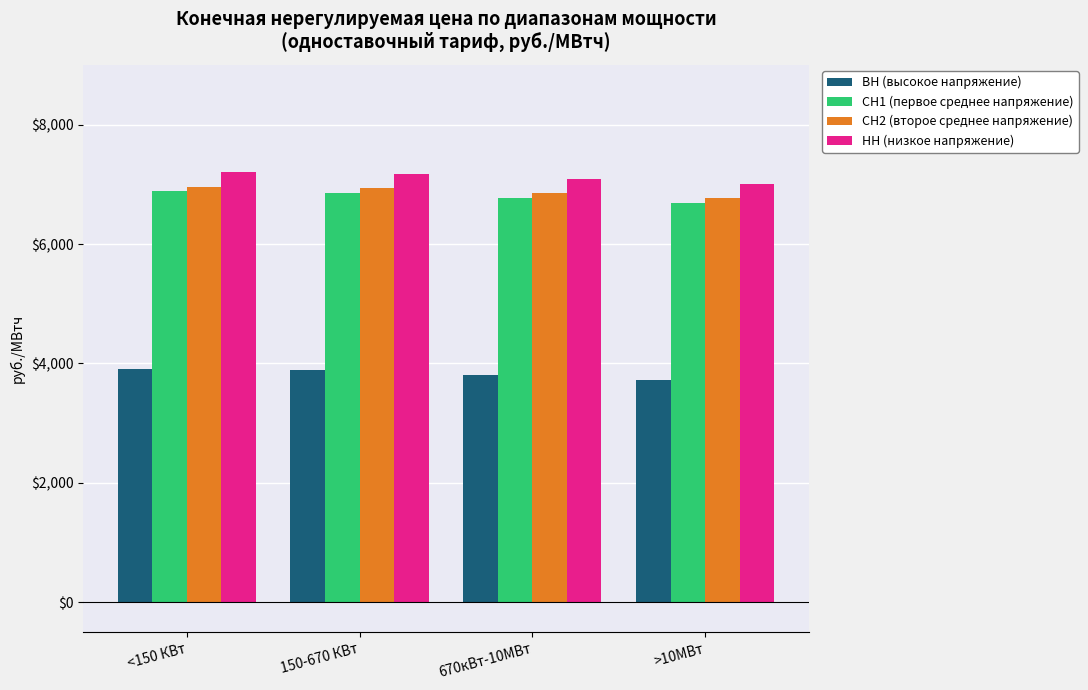

At which label is ВН (высокое напряжение) closest to 3815?

670кВт-10МВт